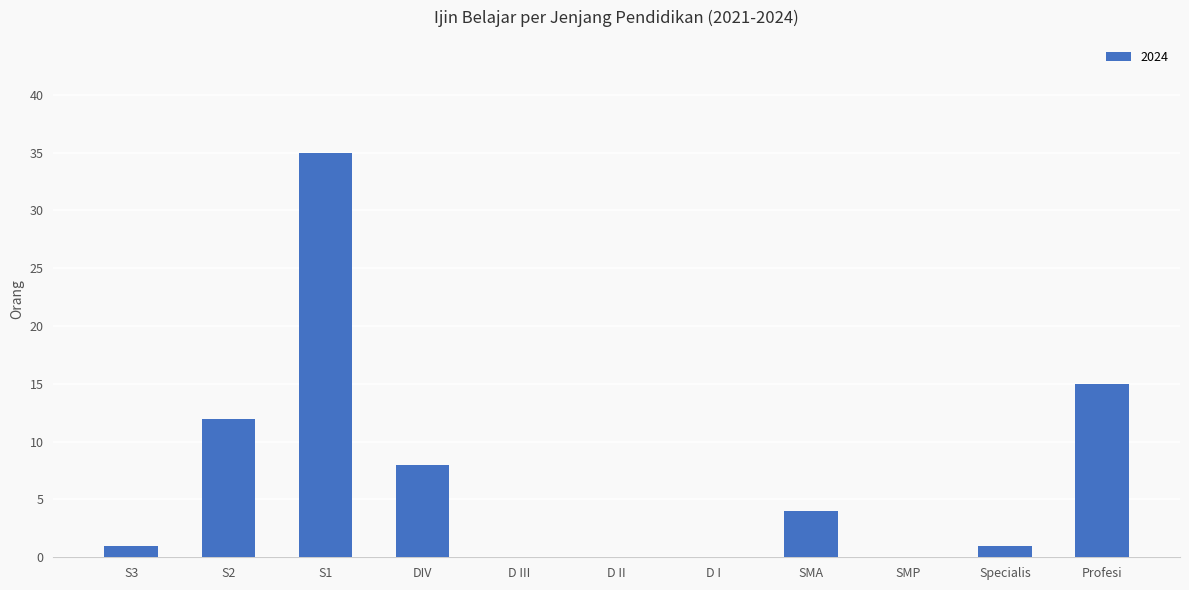

Which category has the highest value across all series?

S1